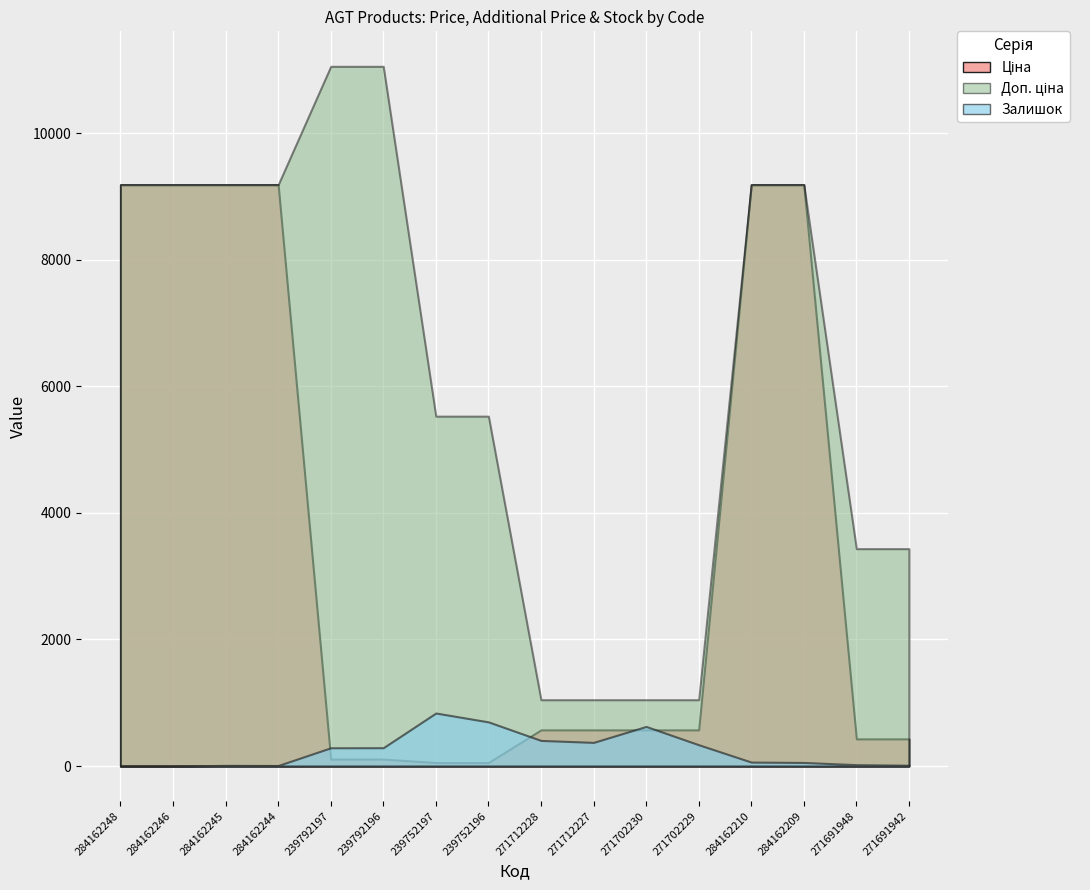

Rank the series by their maximum value, from highest to lowest.

Доп. ціна, Ціна, Залишок